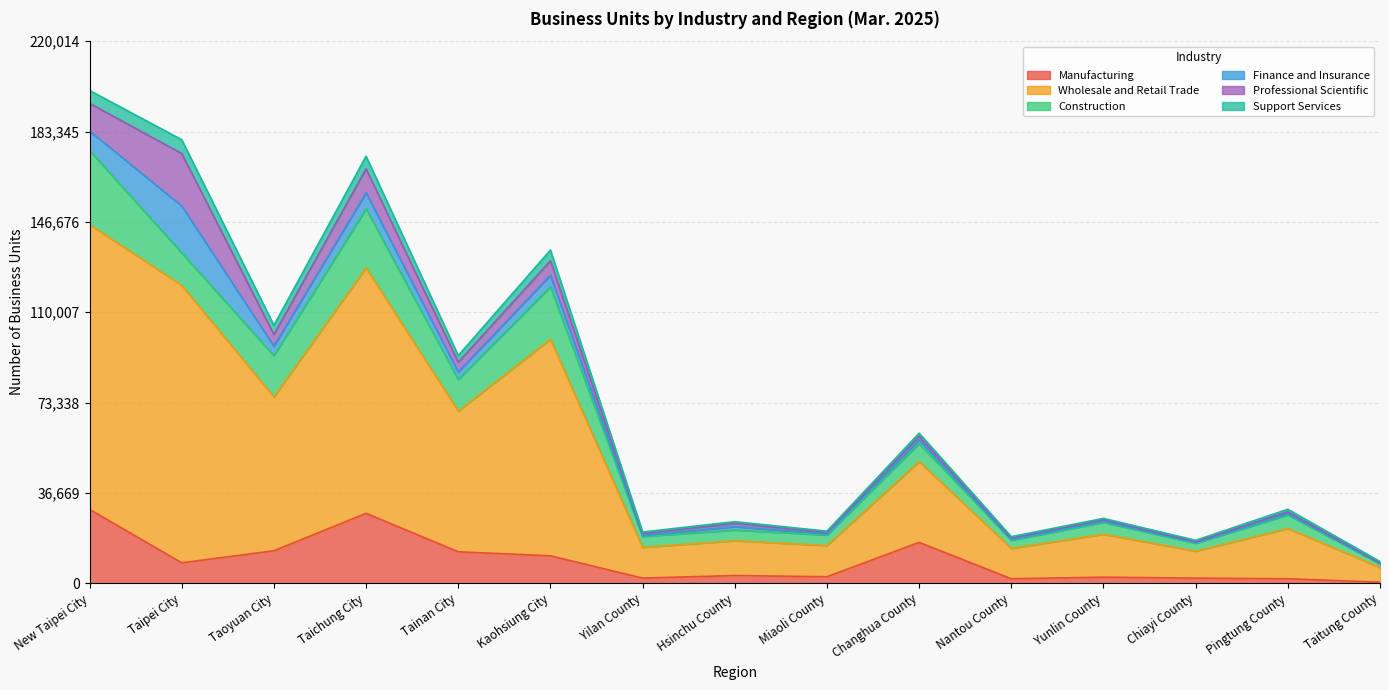

What is the total value across all series at Taipei City?

180026